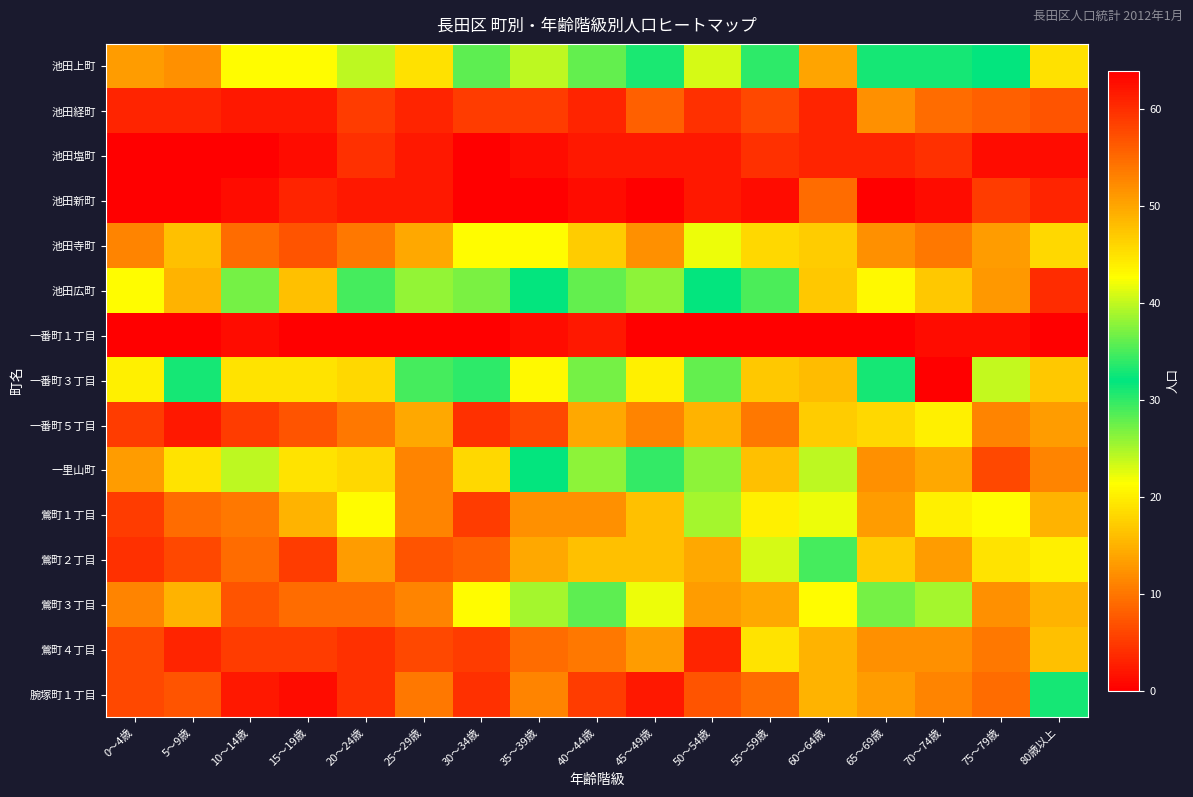

Between 80歳以上 and 40～44歳, which is larger?

80歳以上